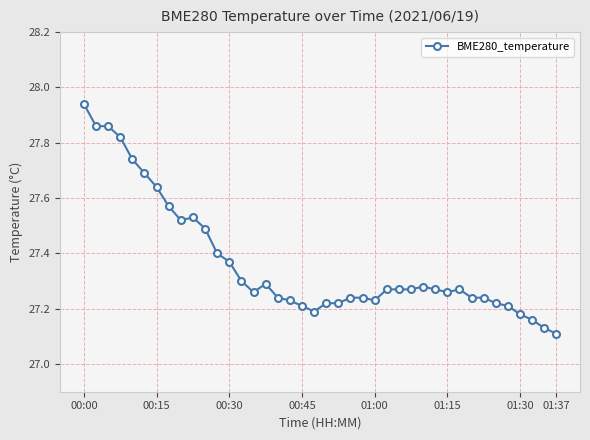

What is the difference between the maximum and second lowest values?

0.8